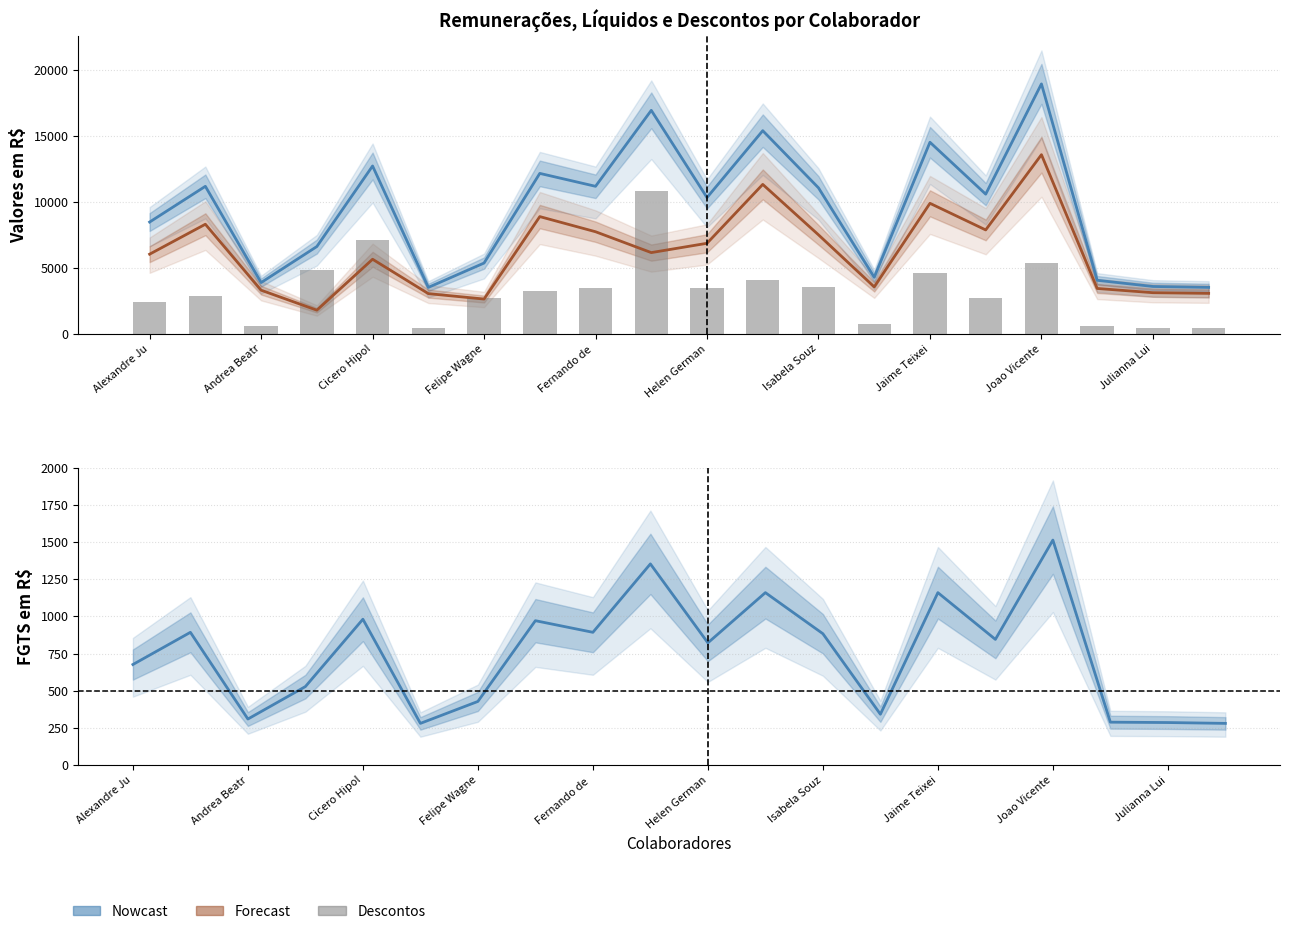

Rank the series by their average value, from highest to lowest.

Total Rendimentos, Líquidos, Total Descontos, FGTS